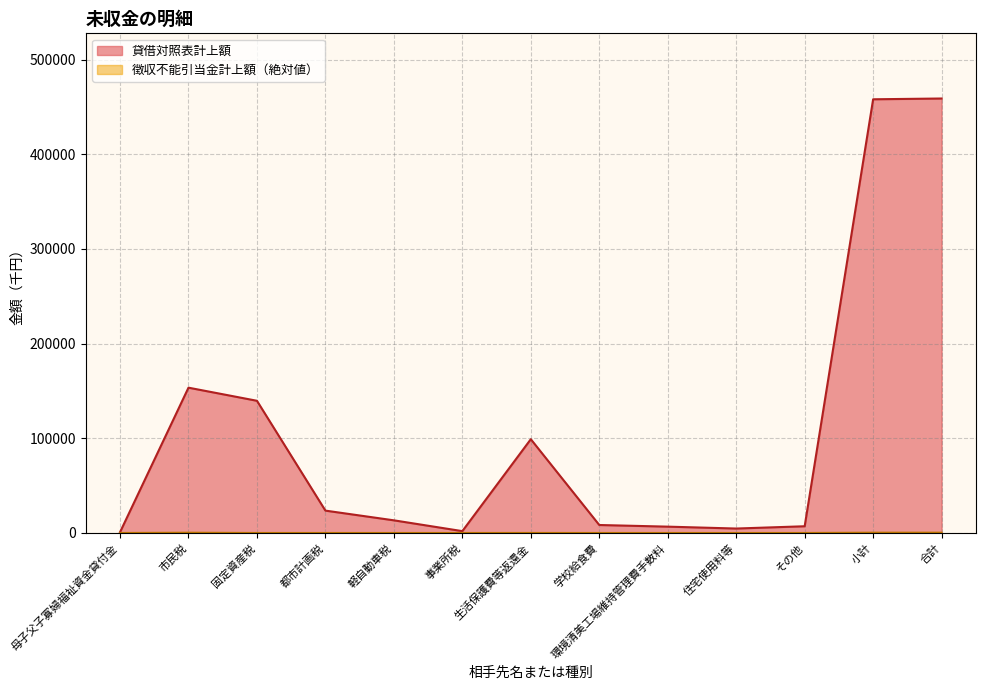

List the series in order of their overall mean, highest first.

貸借対照表計上額, 徴収不能引当金計上額